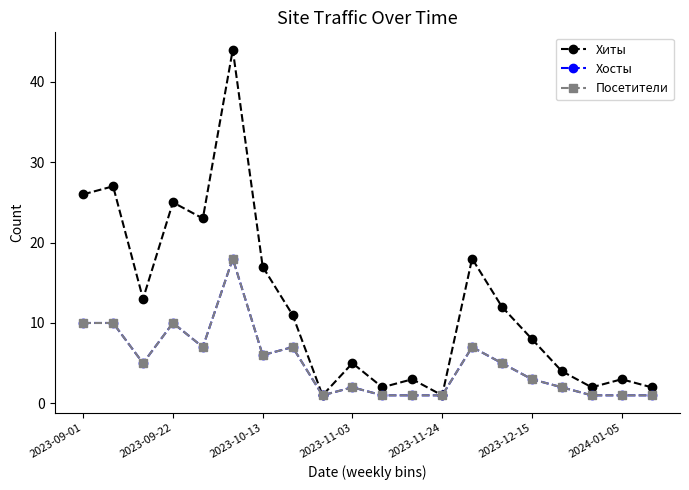

Which series has the largest range (max minus min)?

Хиты